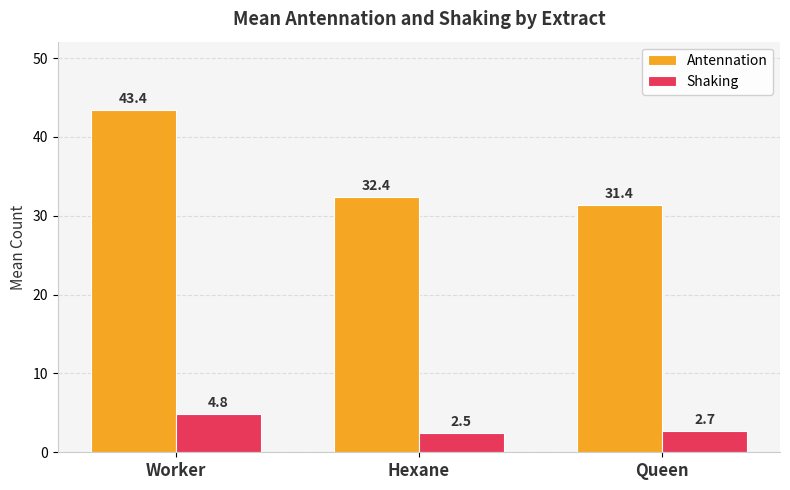

How many distinct data groups are displayed?

2